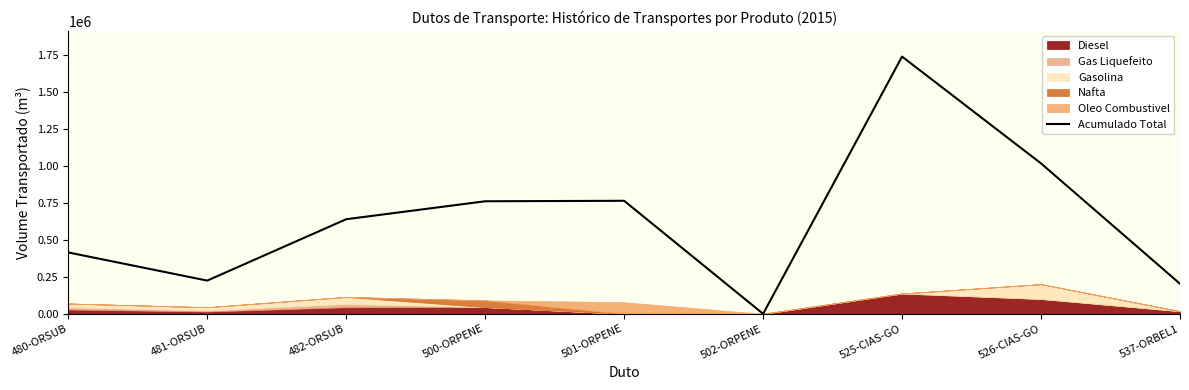

Which category has the highest value across all series?

525-CIAS-GO